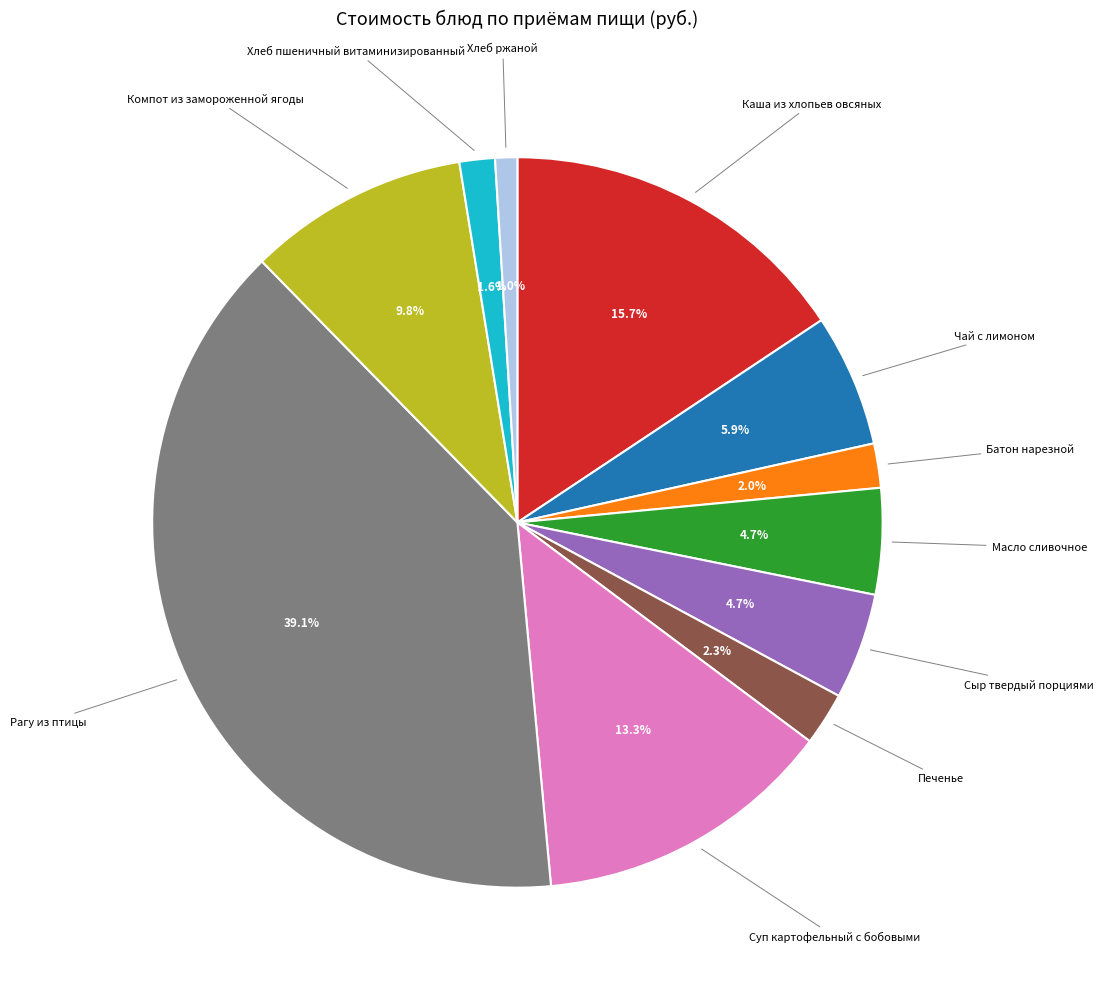

Is there any slice that represents more than half of the pie?

No